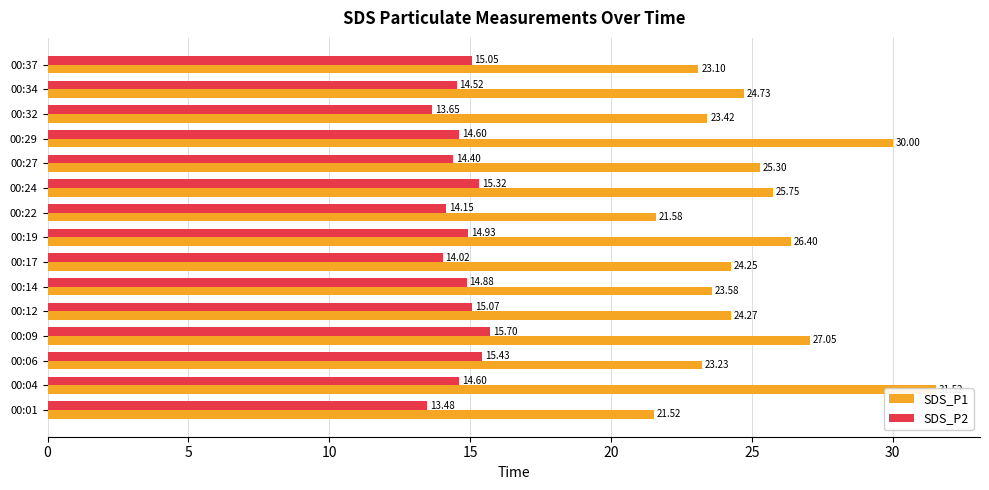

Which series has the largest total across all categories?

SDS_P1